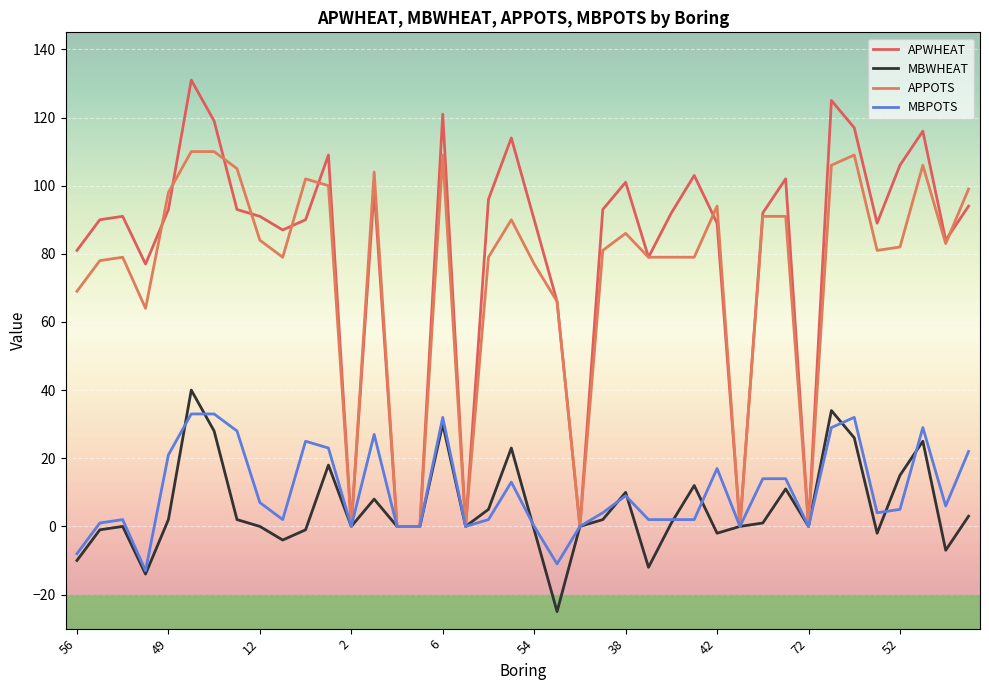

Rank the series by their maximum value, from highest to lowest.

APWHEAT, APPOTS, MBWHEAT, MBPOTS